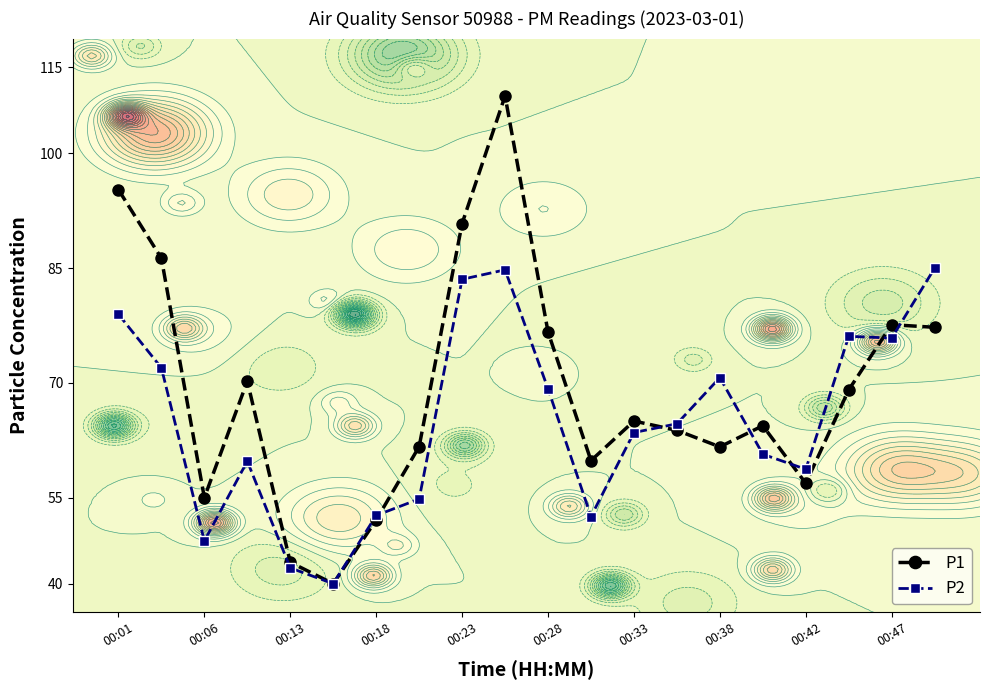

Which series changed the most between 00:28 and 10?

P1